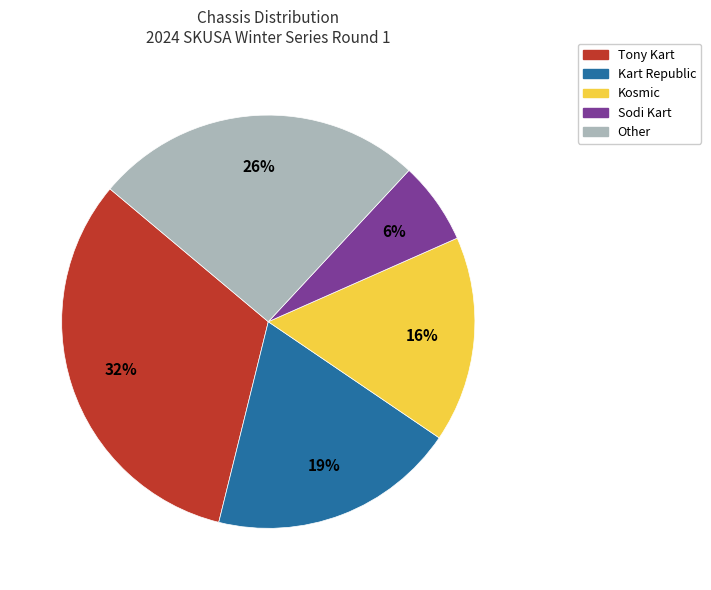

How many slices are in this pie chart?

5